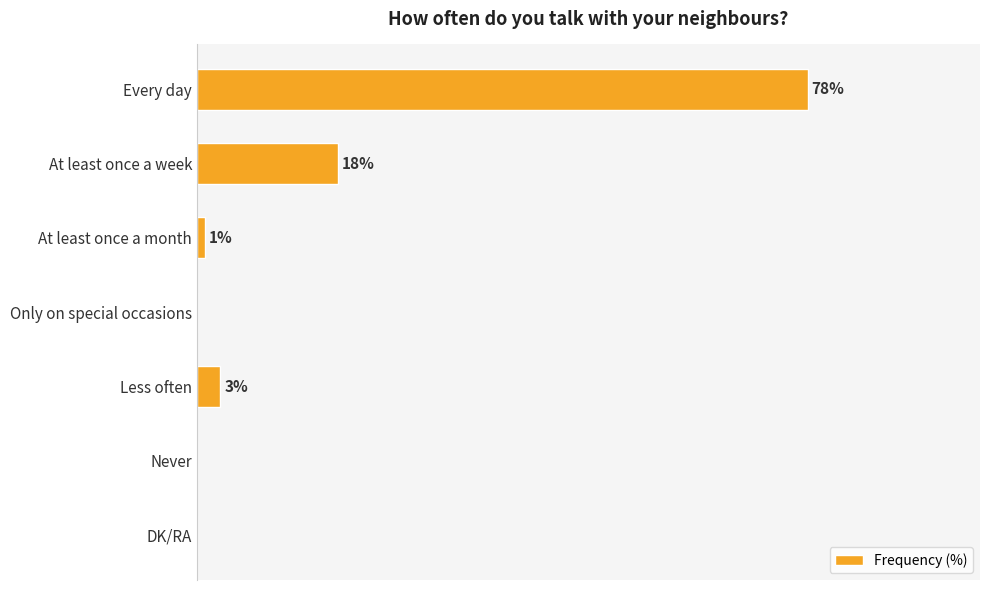

Where is the data nearest to the value 39?

At least once a week